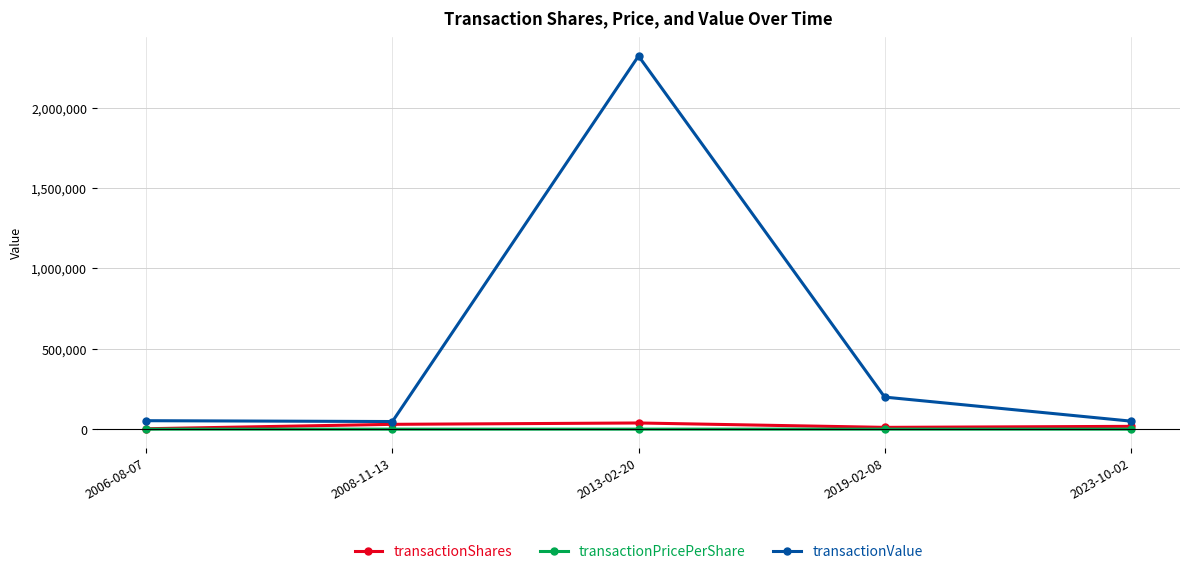

True or false: transactionValue and transactionPricePerShare cross at least once.

False